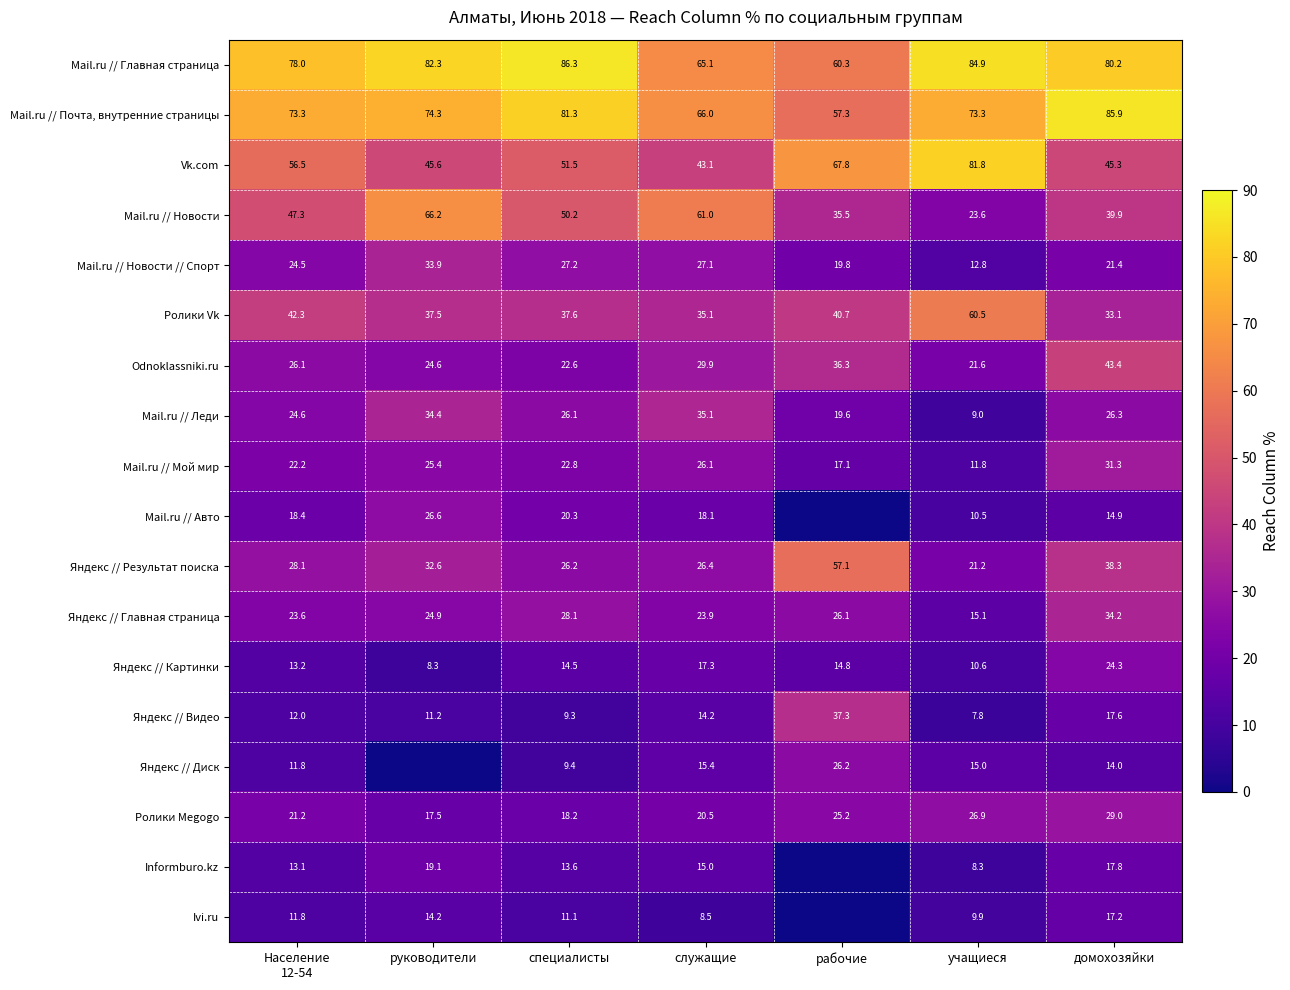

Is the value of Ролики Megogo at руководители greater than the value of Mail.ru // Главная страница at домохозяйки?

No